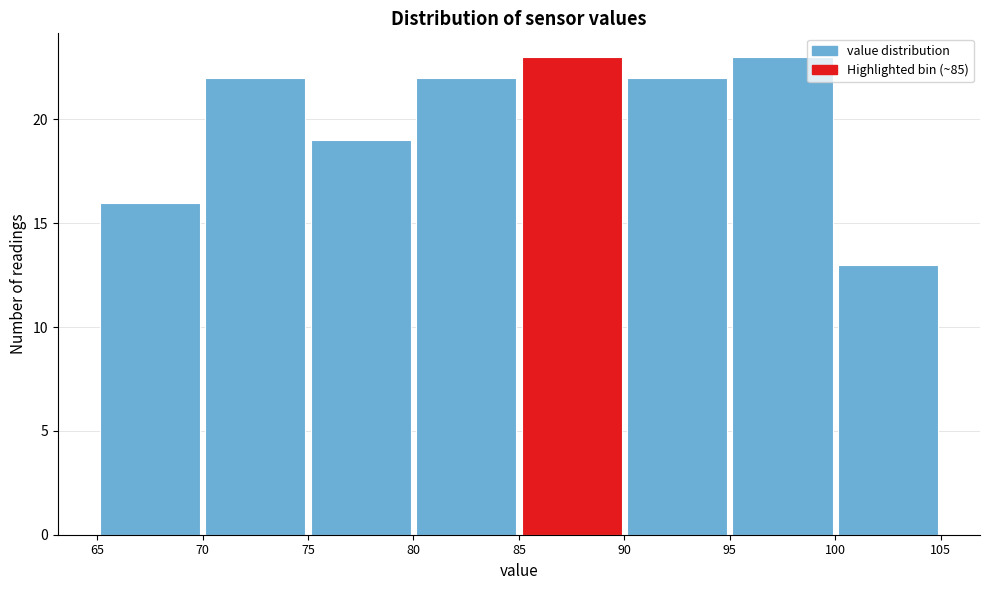

Reading left to right, list every bar in this chart as the range it spans on the x-axis followed by its height. The values are not printed on the chart, so give them approximately, as read against the axis.

65 to 70: 16
70 to 75: 22
75 to 80: 19
80 to 85: 22
85 to 90: 23
90 to 95: 22
95 to 100: 23
100 to 105: 13